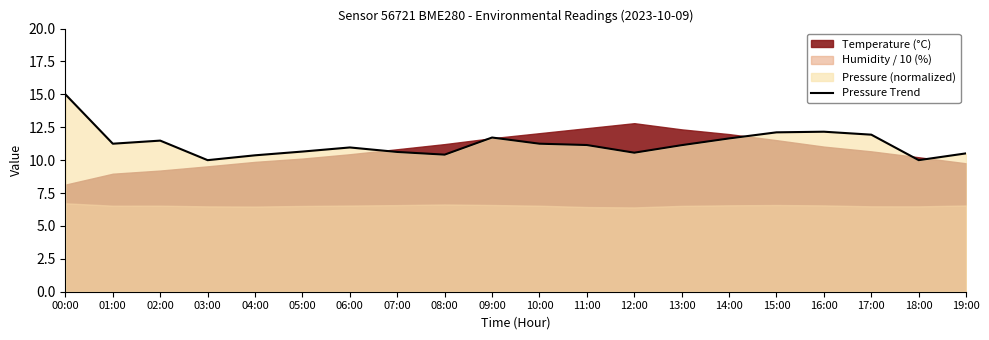

What is the difference between the second highest and second lowest values?

2.2